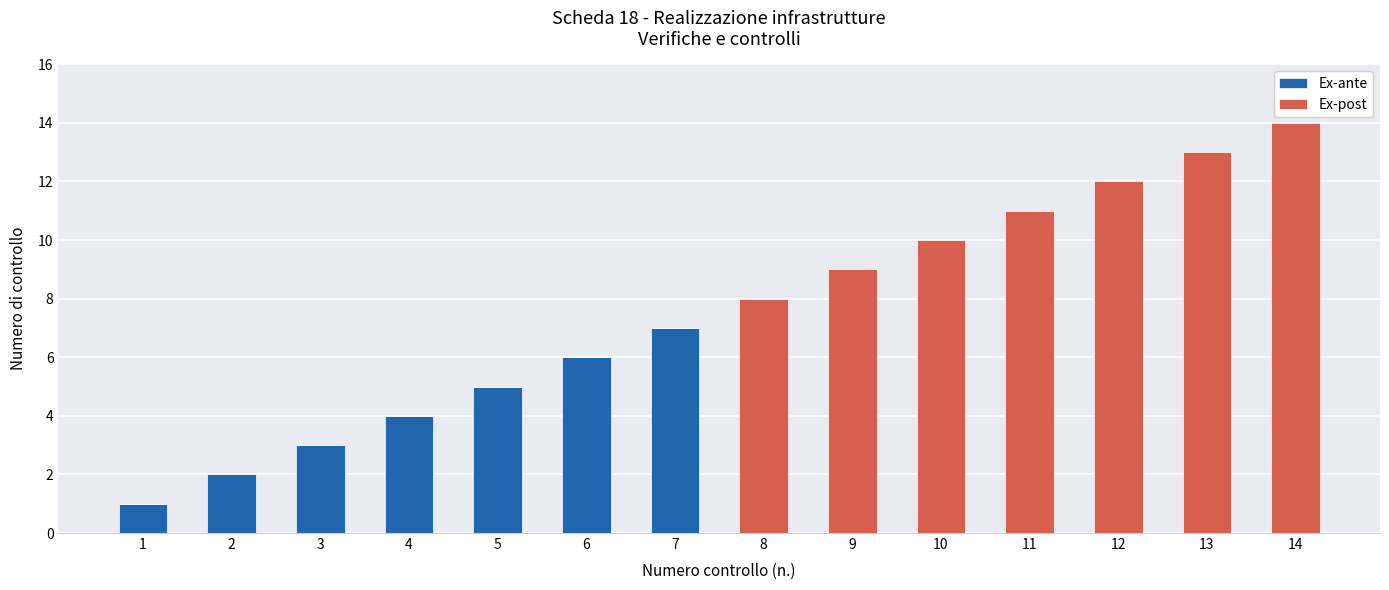

What are all the series names shown in the legend?

Ex-ante, Ex-post